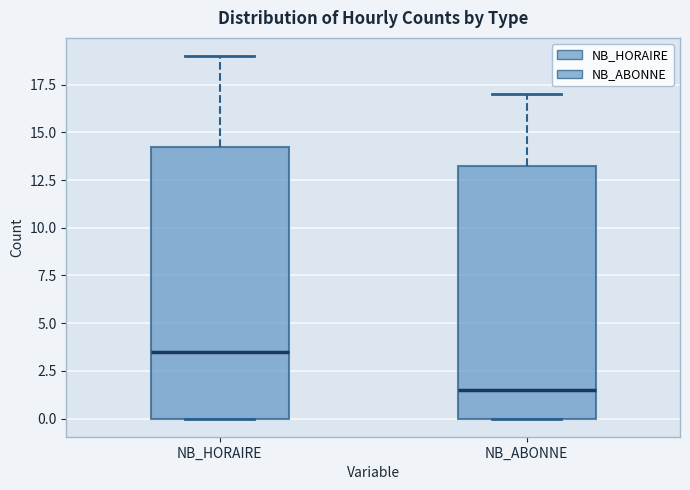

Where is the lower edge of the box for NB_ABONNE on the y-axis? The values are not printed on the chart, so give them approximately, as read against the axis.

0.0